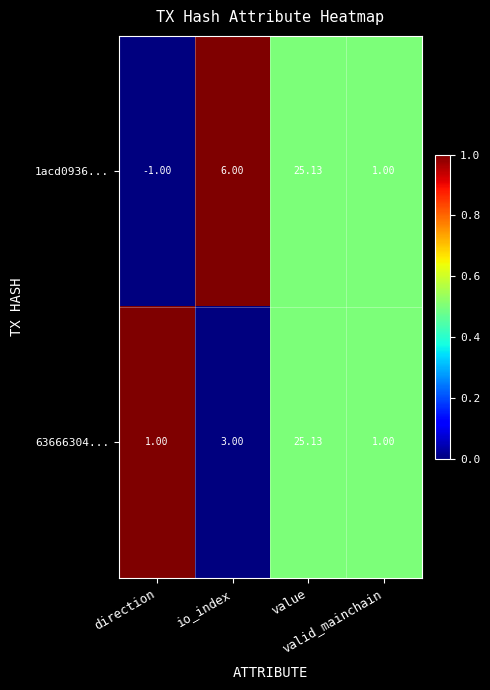

Which series changed the most between io_index and valid_mainchain?

1acd0936...